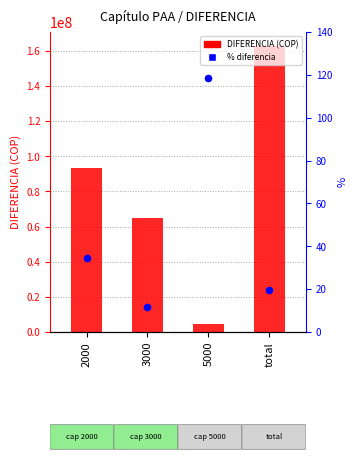

Which series contains the lowest Y value?

% diferencia